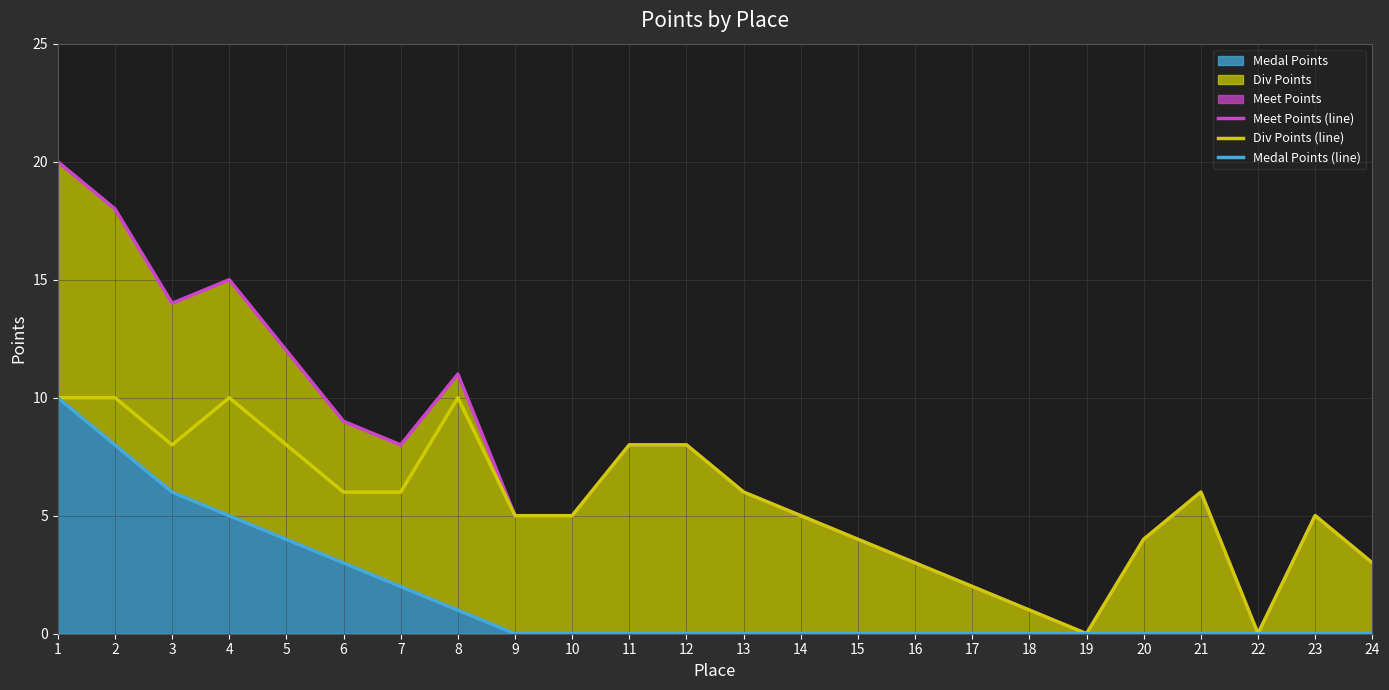

What is the highest value of the Div Points (line) series?

10